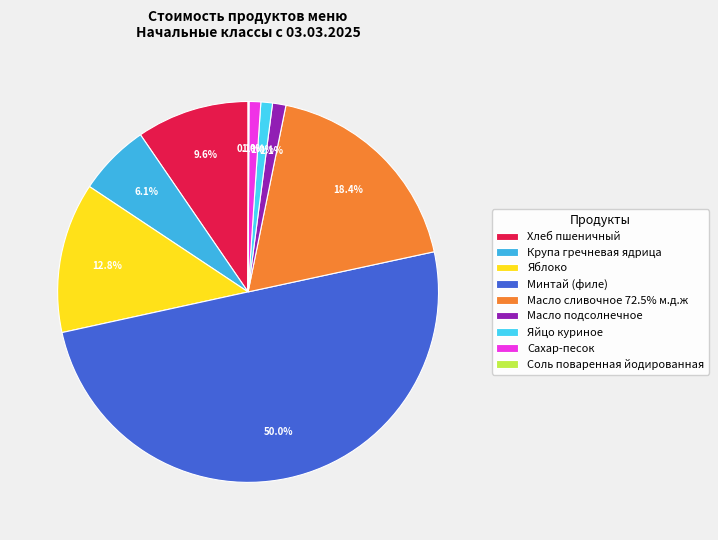

True or false: Соль поваренная йодированная accounts for 1% of the total.

False